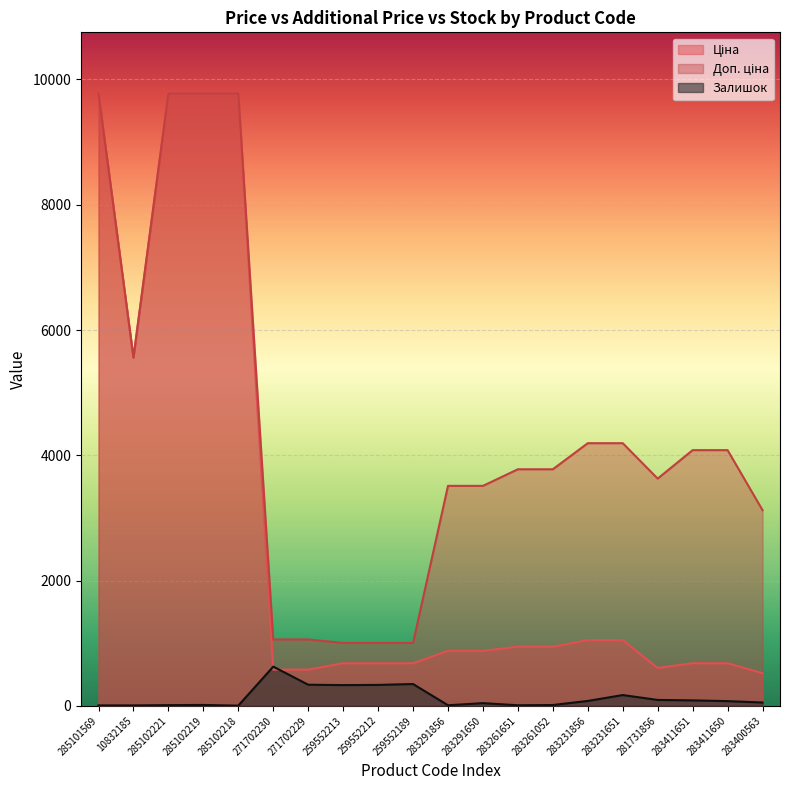

How many interior local valleys does the Доп. ціна series have?

2